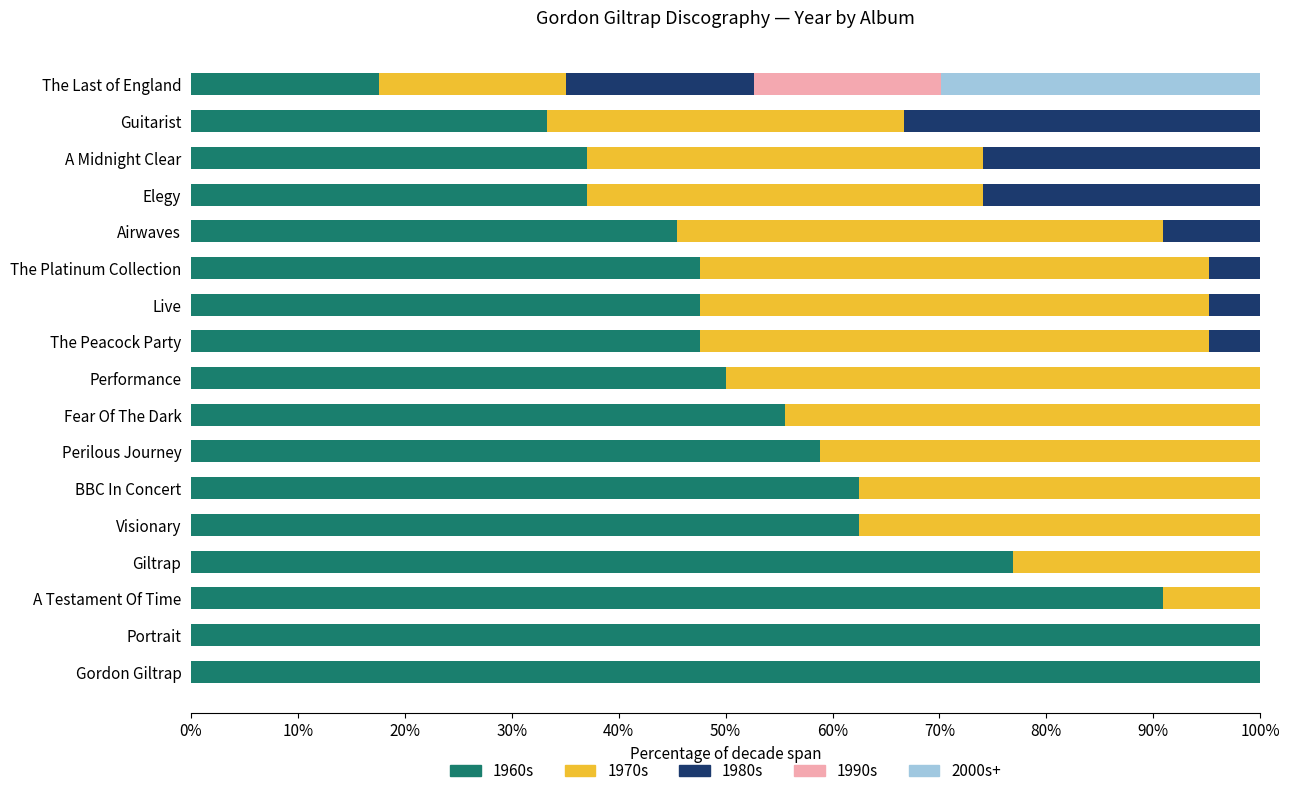

What is the maximum value for 1960s?

100.0